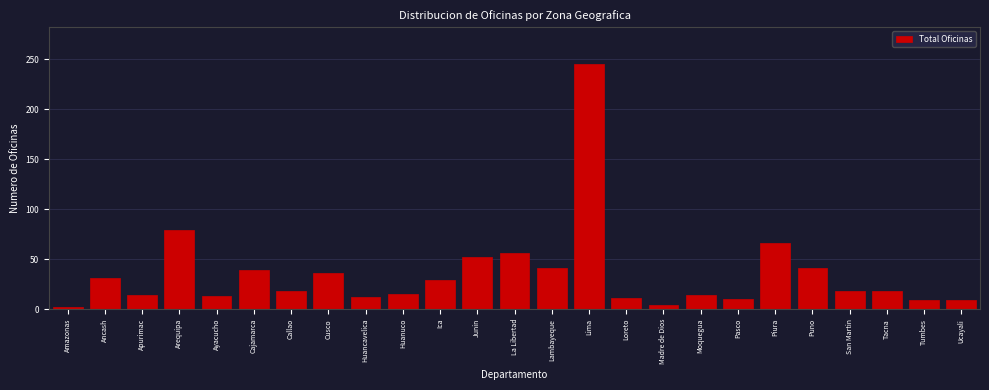

The chart shows a value of 9 at Ucayali. True or false?

True